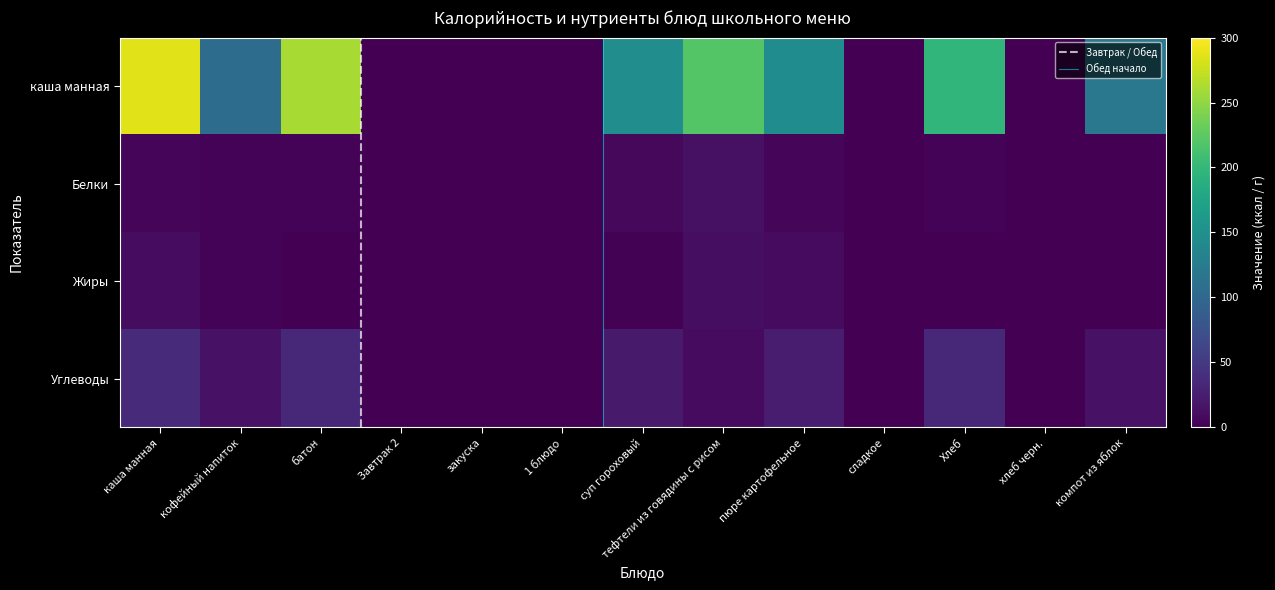

Is the value of Углеводы at тефтели из говядины с рисом greater than the value of Жиры at закуска?

Yes